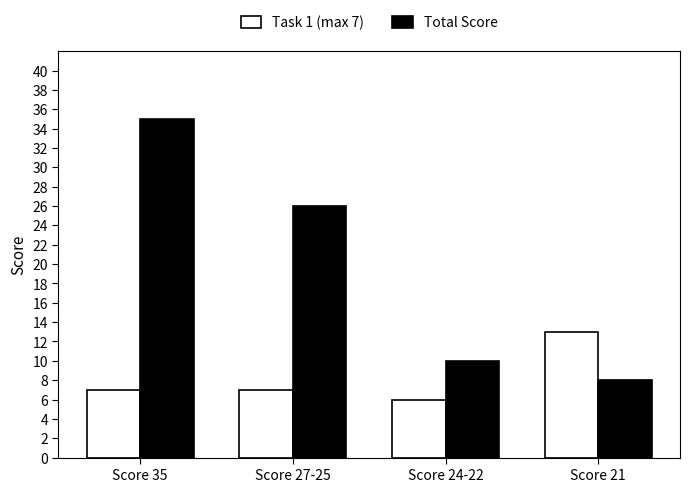

Where is Total Score nearest to the value 21?

Score 27-25